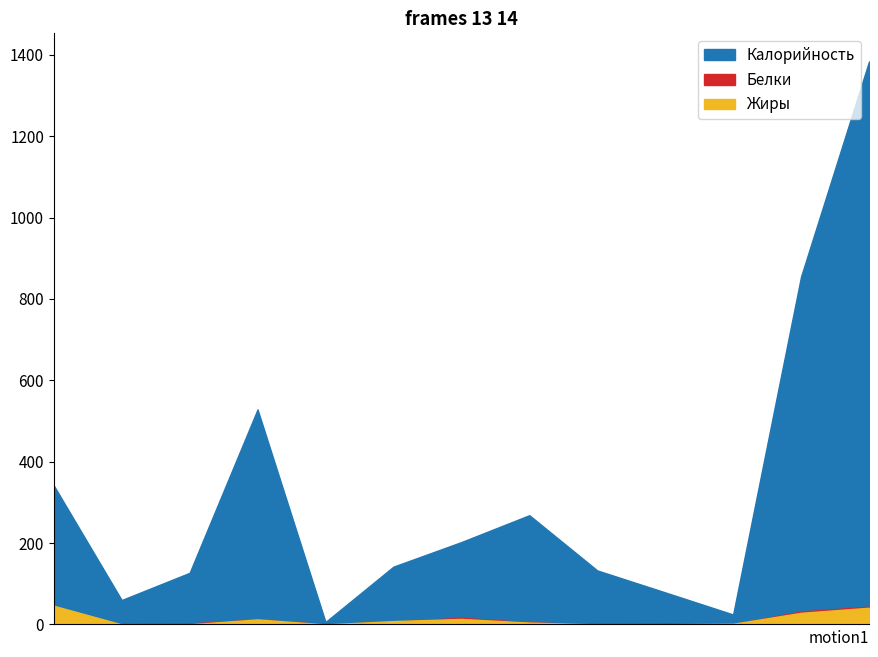

What is the maximum value shown in the chart?

1383.7